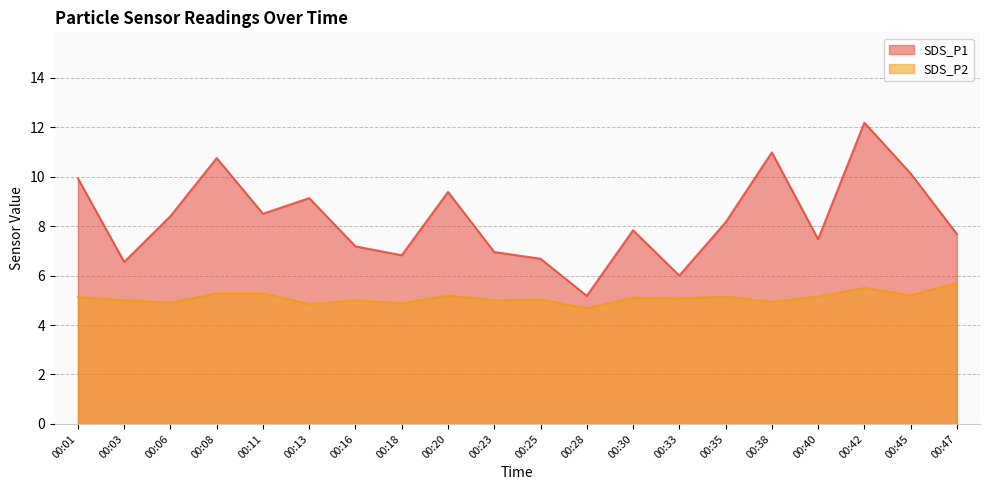

How many data points in SDS_P1 are above 8?

10